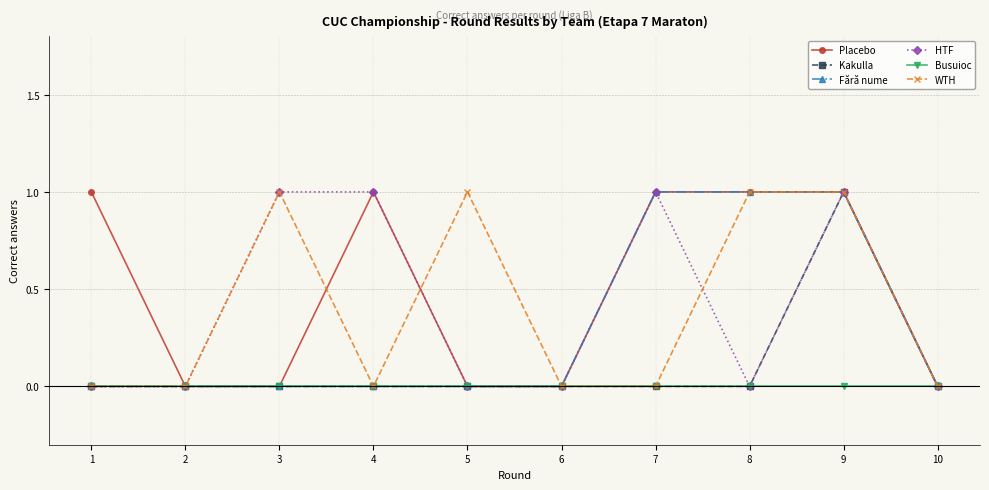

Reading left to right, extract all data points from this chart.

Placebo: 1	0	0	1	0	0	1	1	1	0
Kakulla: 0	0	0	0	0	0	0	0	1	0
Fără nume: 0	0	0	0	0	0	1	1	1	0
HTF: 0	0	1	1	0	0	1	0	1	0
Busuioc: 0	0	0	0	0	0	0	0	0	0
WTH: 0	0	1	0	1	0	0	1	1	0